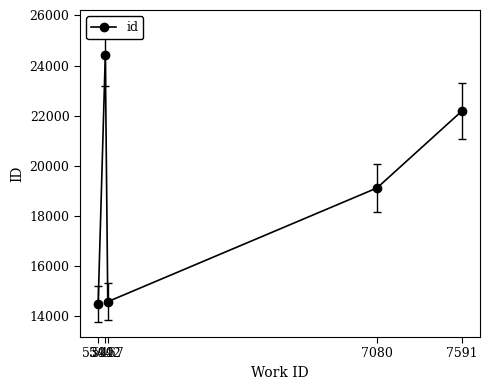

What is the difference between the maximum and minimum values?

9911